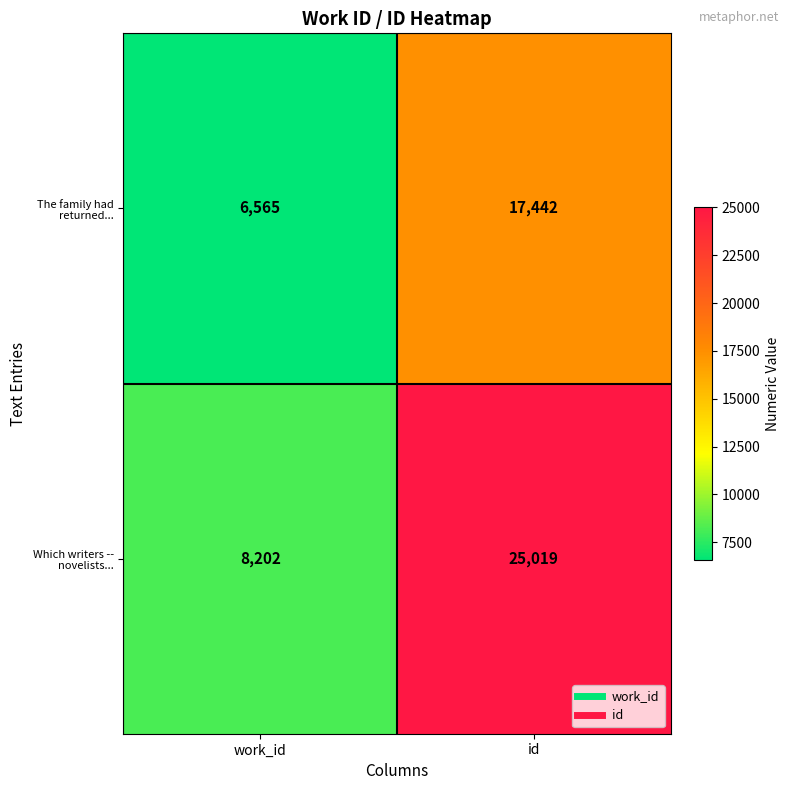

Which series has the largest total across all categories?

Which writers -- novelists...